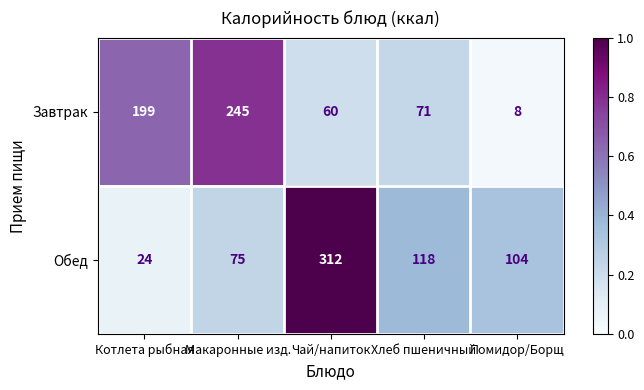

Which series has the widest spread of values?

Обед